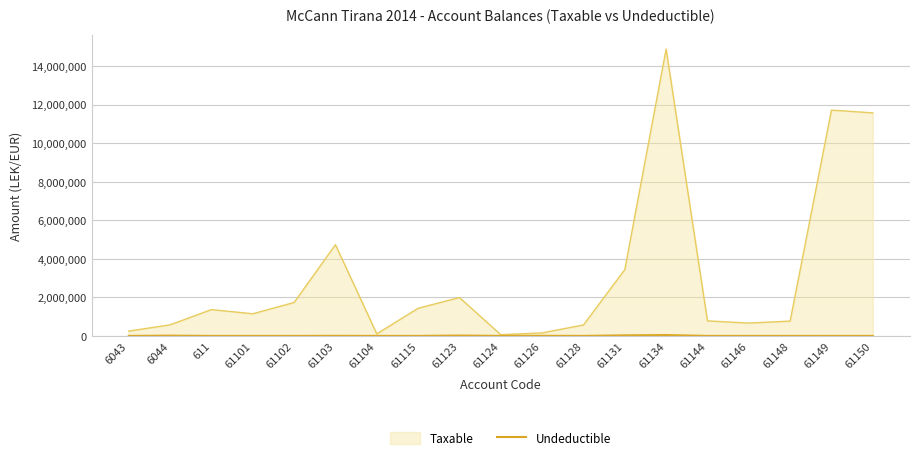

What position from the left is 6044?

2